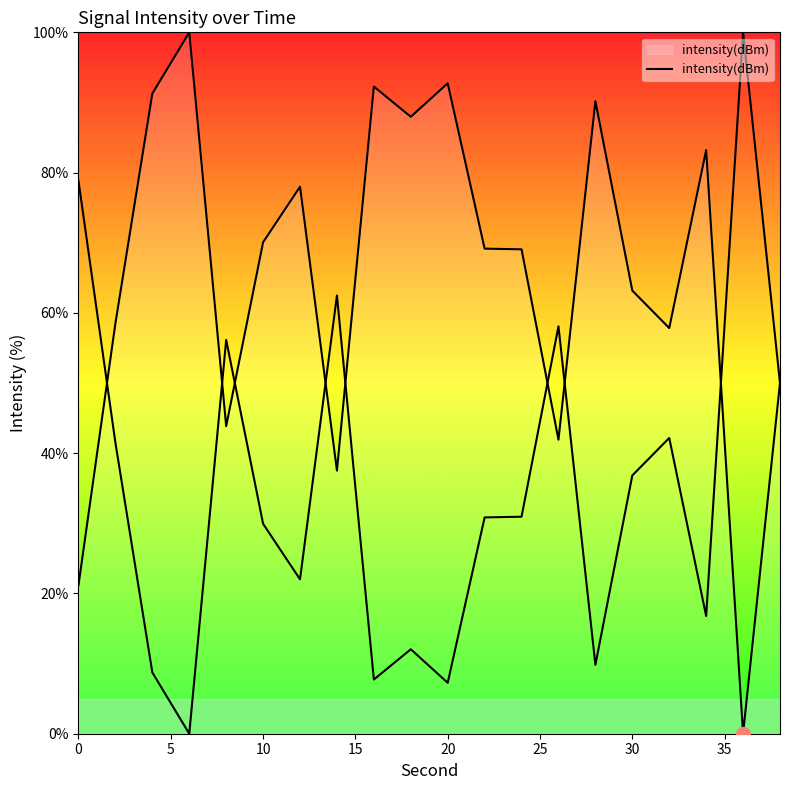

How many lines are shown in the chart?

1